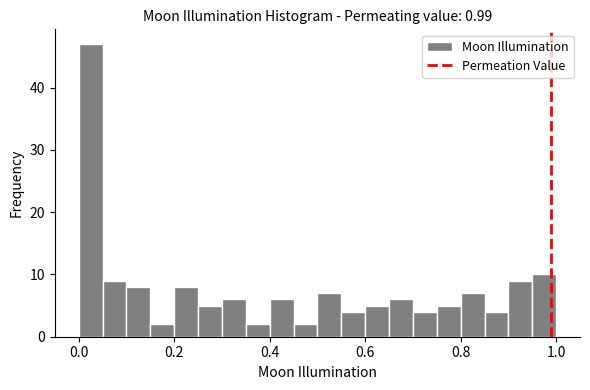

Read against the x-axis, roughly where is the centre of the tallest bar?

0.02